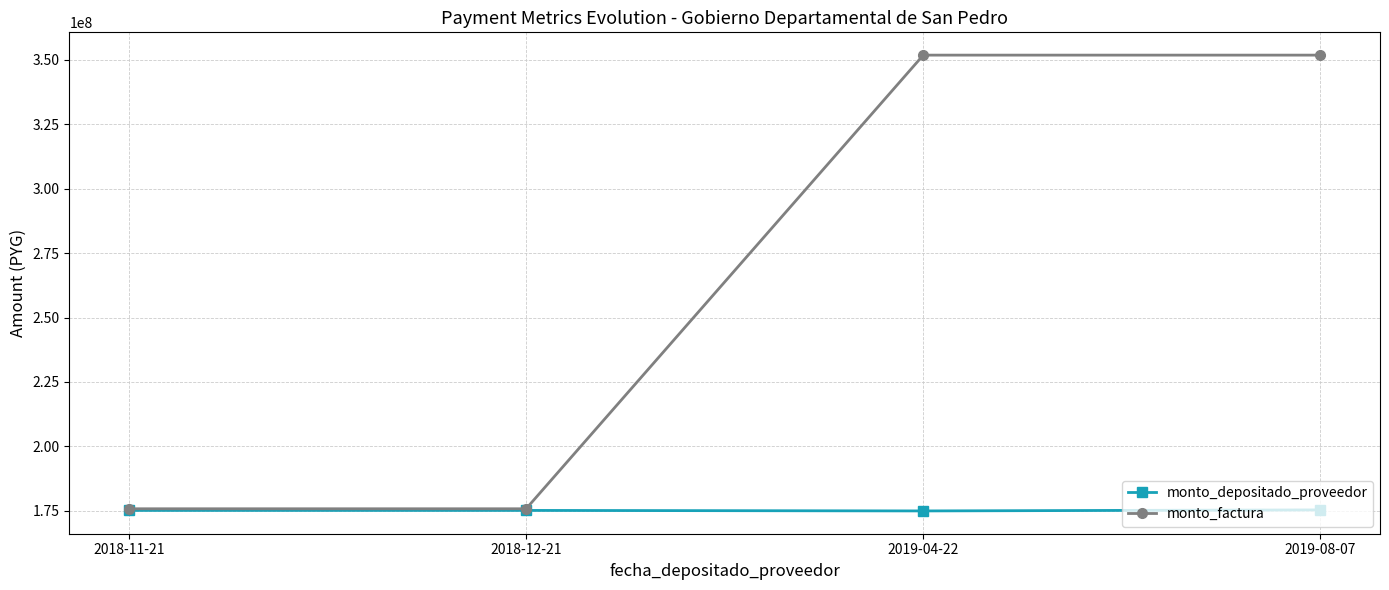

In monto_depositado_proveedor, how many points are lower than both neighbors (excluding endpoints)?

1